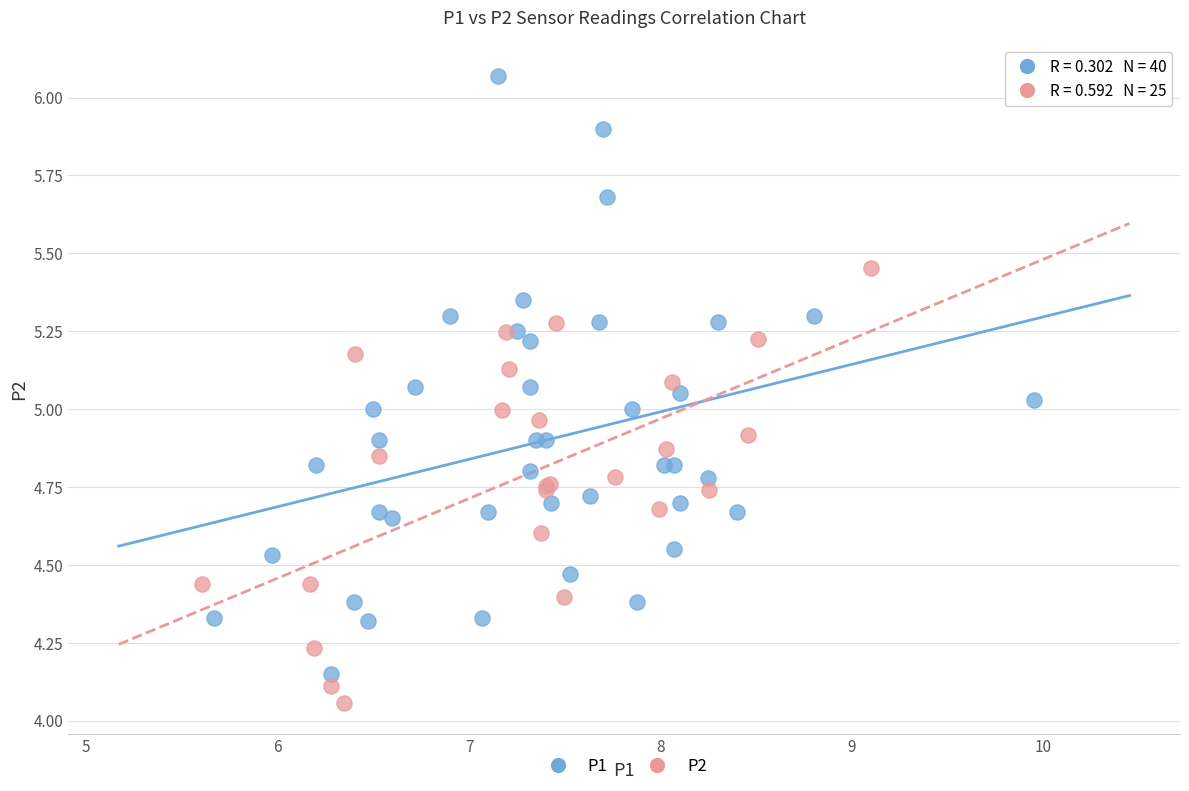

Which series has the widest spread of Y values?

P1